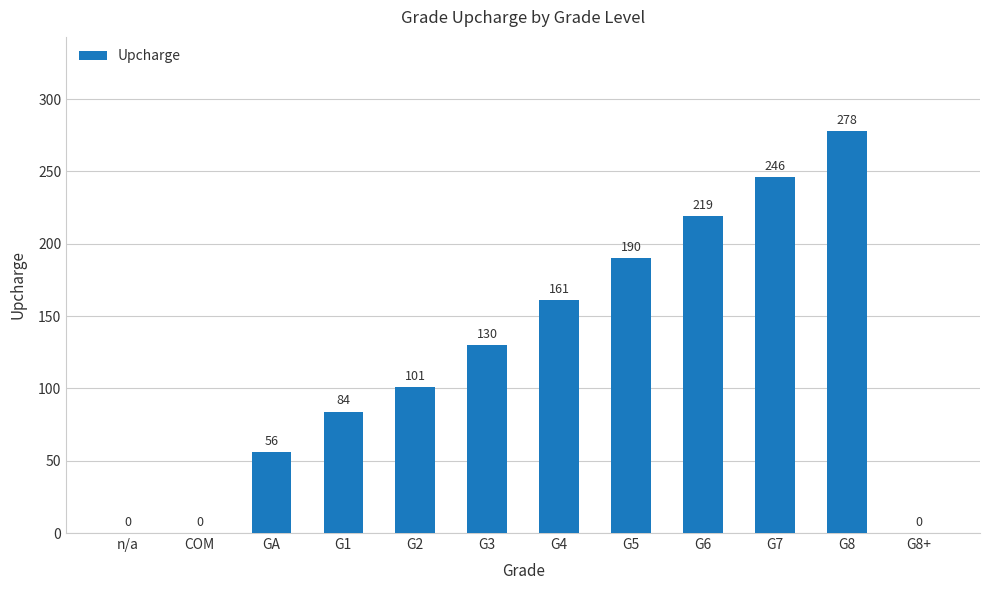

What is the sum of all values?

1465